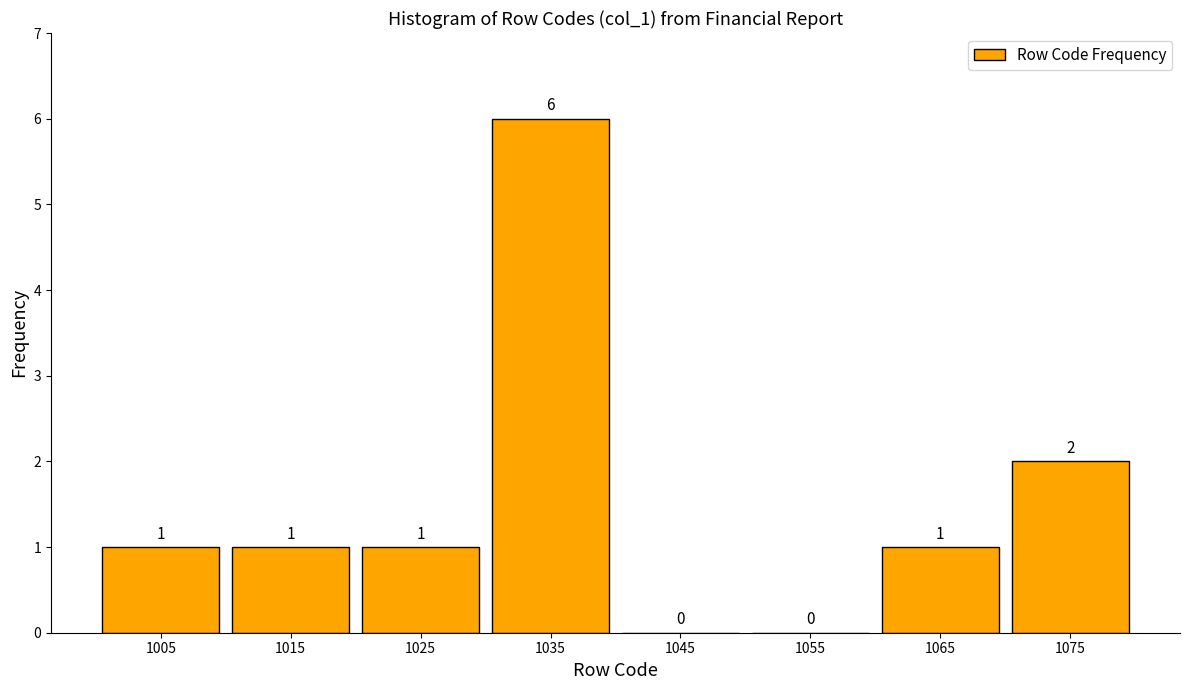

Reading left to right, transcribe this chart: for each bar, give the range it covers on the x-axis and its height.

1000 to 1010: 1
1010 to 1020: 1
1020 to 1030: 1
1030 to 1040: 6
1040 to 1050: 0
1050 to 1060: 0
1060 to 1070: 1
1070 to 1080: 2